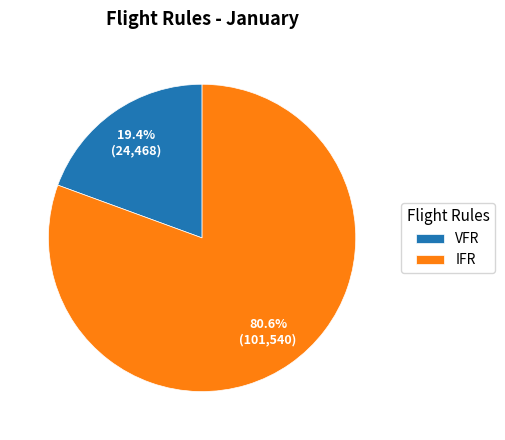

What is the total percentage of VFR and IFR?

100.0%